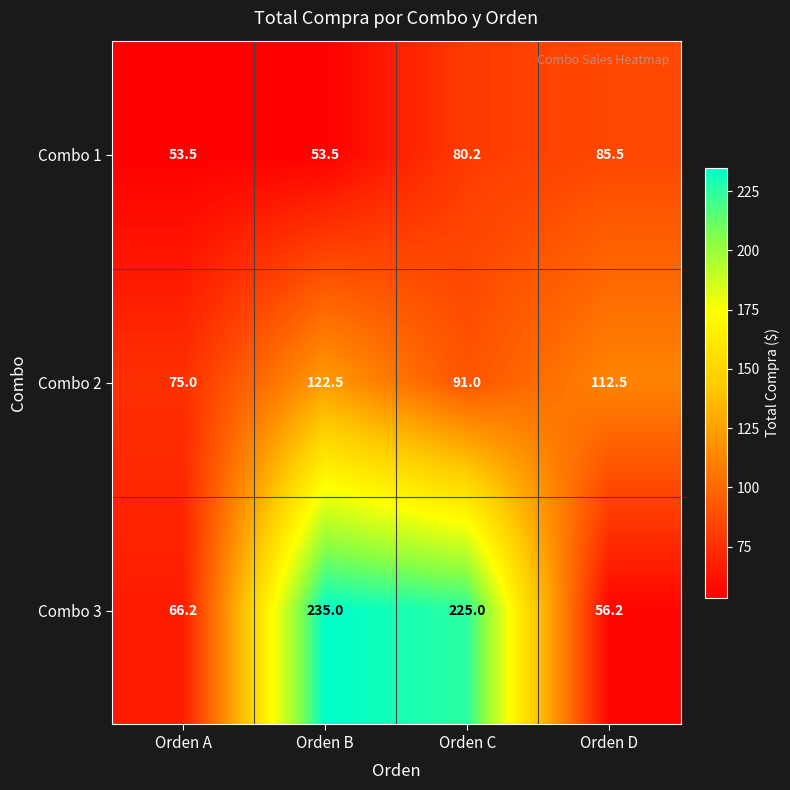

Reading left to right, list all the values displayed in this chart.

Combo 1: Orden A=53.5	Orden B=53.5	Orden C=80.2	Orden D=85.5
Combo 2: Orden A=75.0	Orden B=122.5	Orden C=91.0	Orden D=112.5
Combo 3: Orden A=66.2	Orden B=235.0	Orden C=225.0	Orden D=56.2